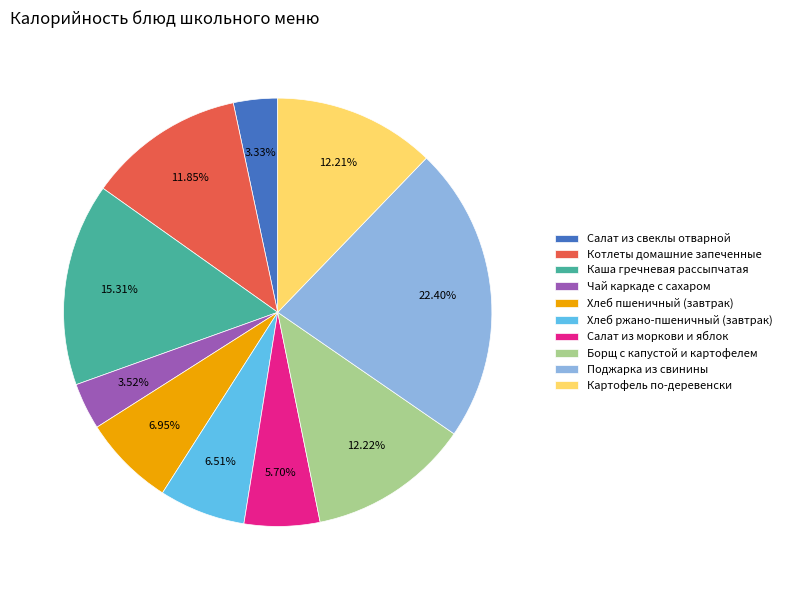

Does any single category account for the majority?

No